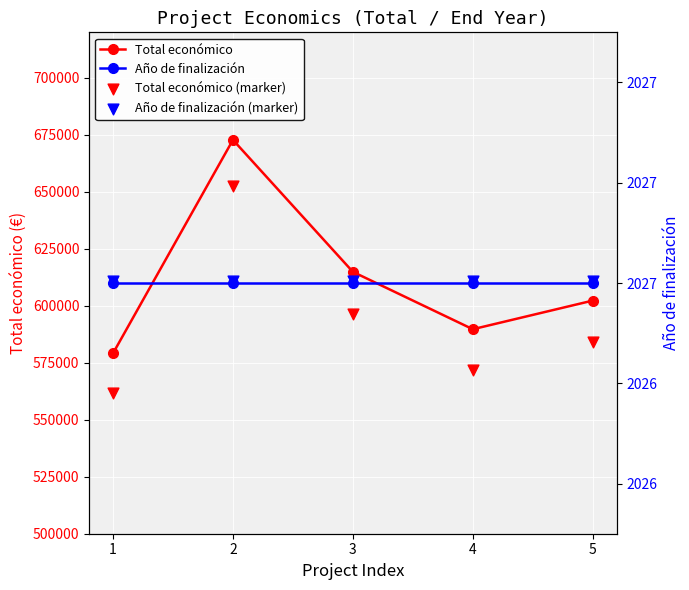

What are all the series names shown in the legend?

Total económico, Total económico (marker), Año de finalización, Año de finalización (marker)